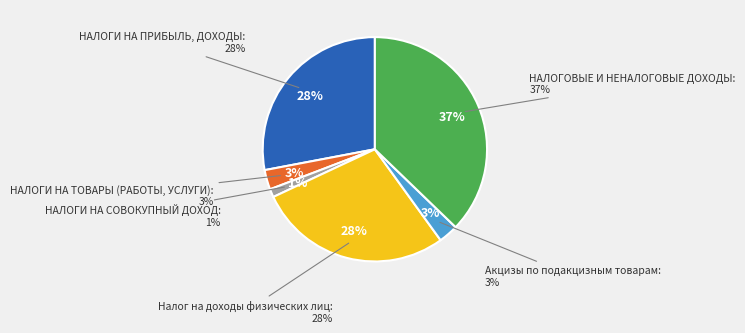

Which slice is the largest?

НАЛОГОВЫЕ И НЕНАЛОГОВЫЕ ДОХОДЫ